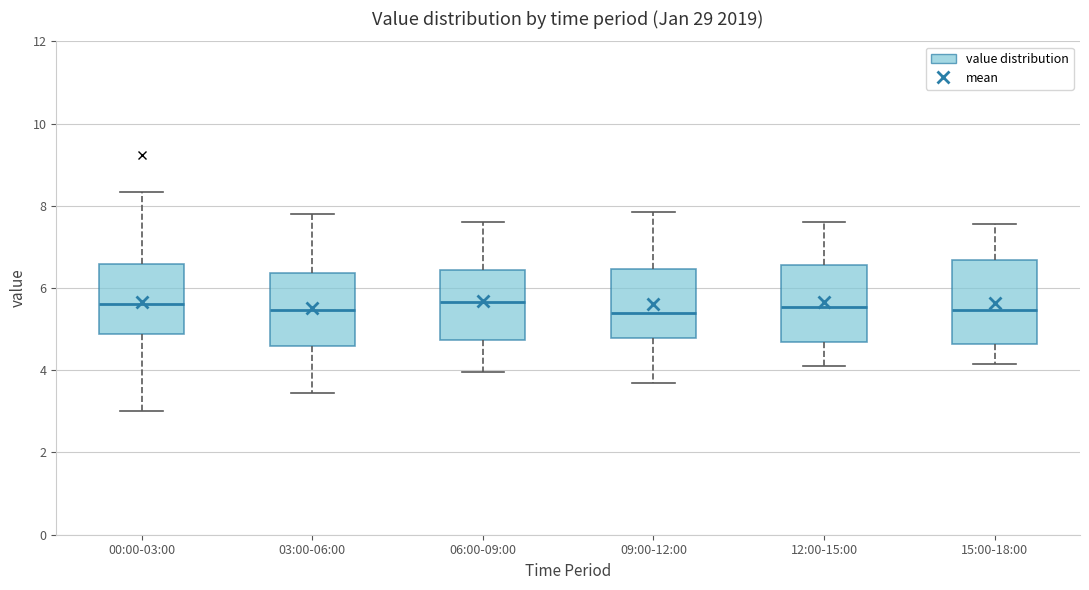

Reading left to right, transcribe this box plot: for each box, give where its median line is, the range the box spans, and where its two whiskers end, as read against the y-axis. The values are not printed on the chart, so give them approximately, as read against the axis.

00:00-03:00: median 5.6, box 4.8 to 6.6, whiskers 3.0 to 8.4
03:00-06:00: median 5.4, box 4.6 to 6.4, whiskers 3.4 to 7.8
06:00-09:00: median 5.6, box 4.8 to 6.4, whiskers 4.0 to 7.6
09:00-12:00: median 5.4, box 4.8 to 6.4, whiskers 3.8 to 7.8
12:00-15:00: median 5.6, box 4.6 to 6.6, whiskers 4.2 to 7.6
15:00-18:00: median 5.4, box 4.6 to 6.6, whiskers 4.2 to 7.6